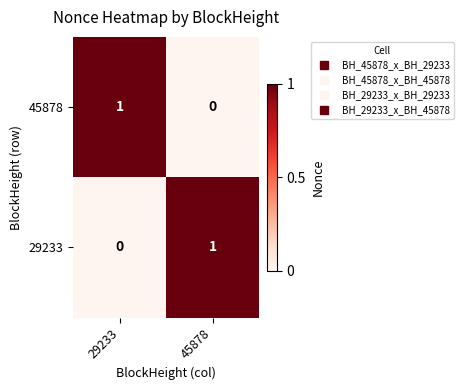

Reading left to right, extract all data points from this chart.

45878: 29233=1	45878=0
29233: 29233=0	45878=1